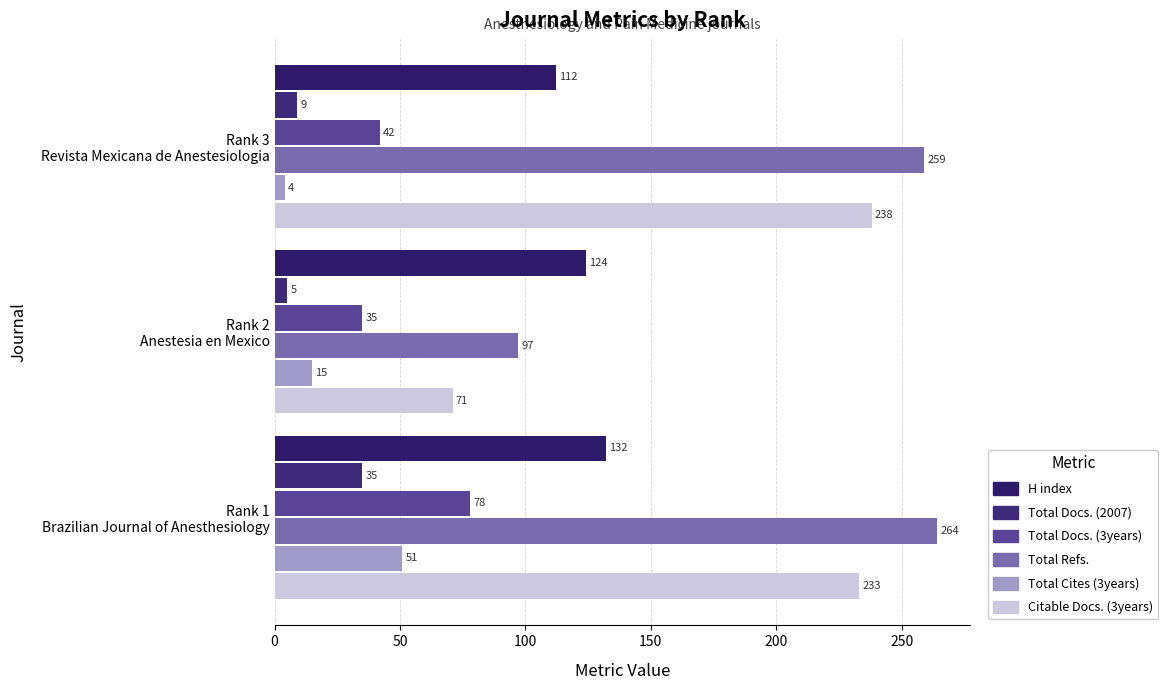

How many series are shown in this chart?

6